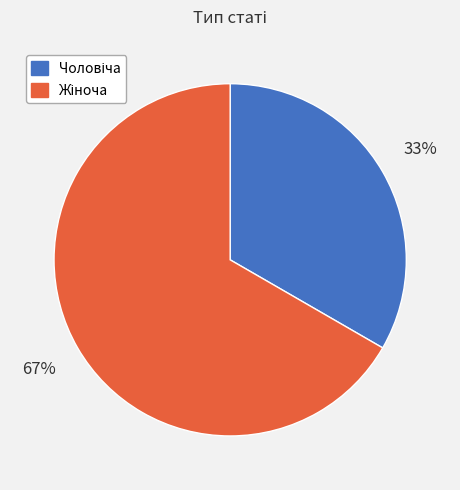

How many slices are in this pie chart?

2